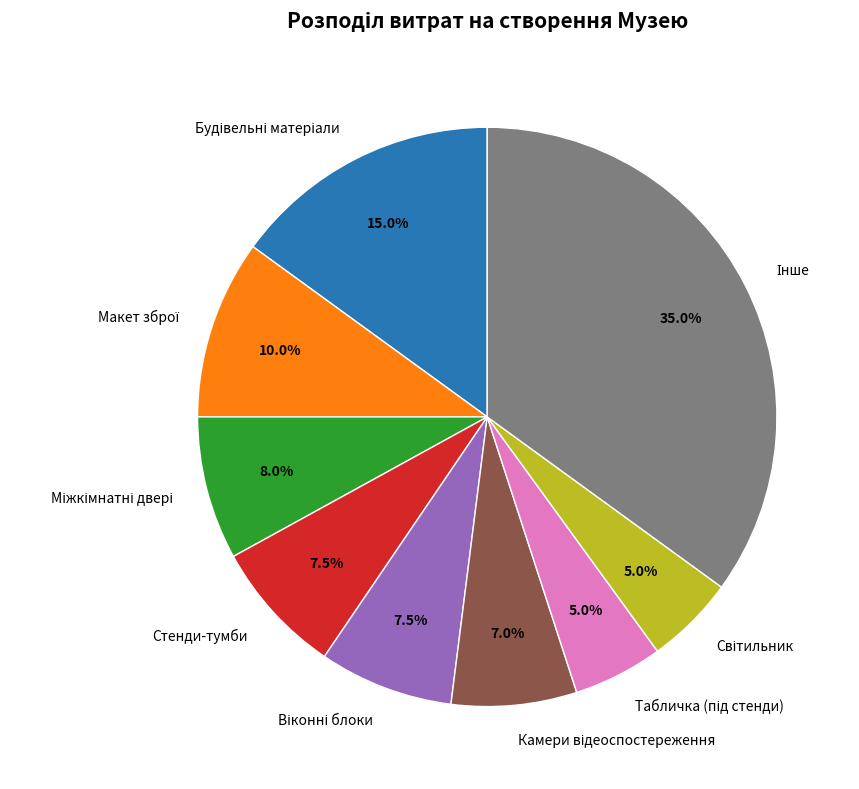

Count the number of slices in the pie.

9